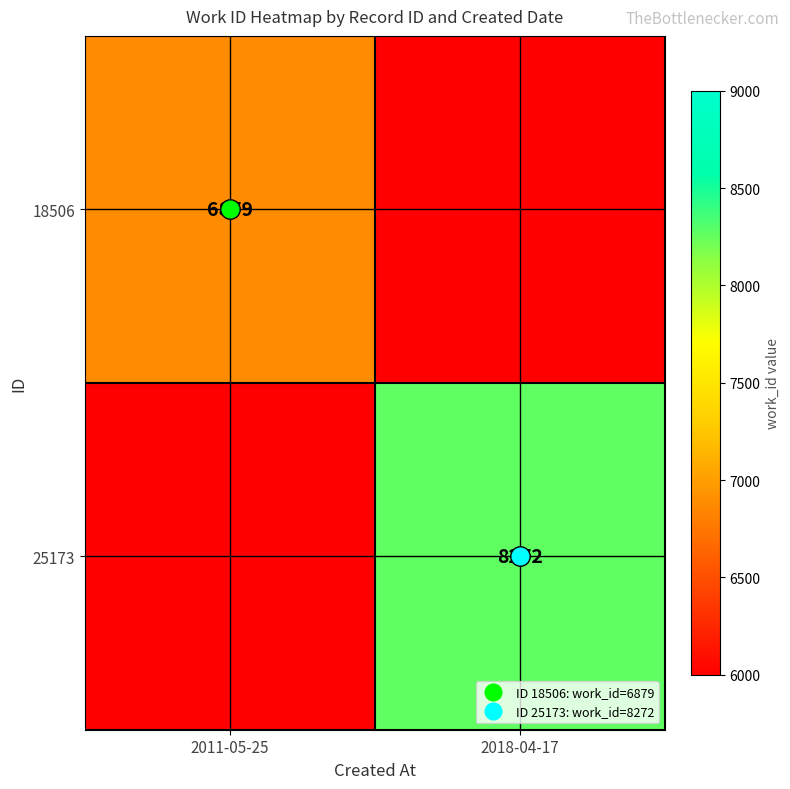

True or false: 18506 has a value of 2071.0 at 2018-04-17.

False